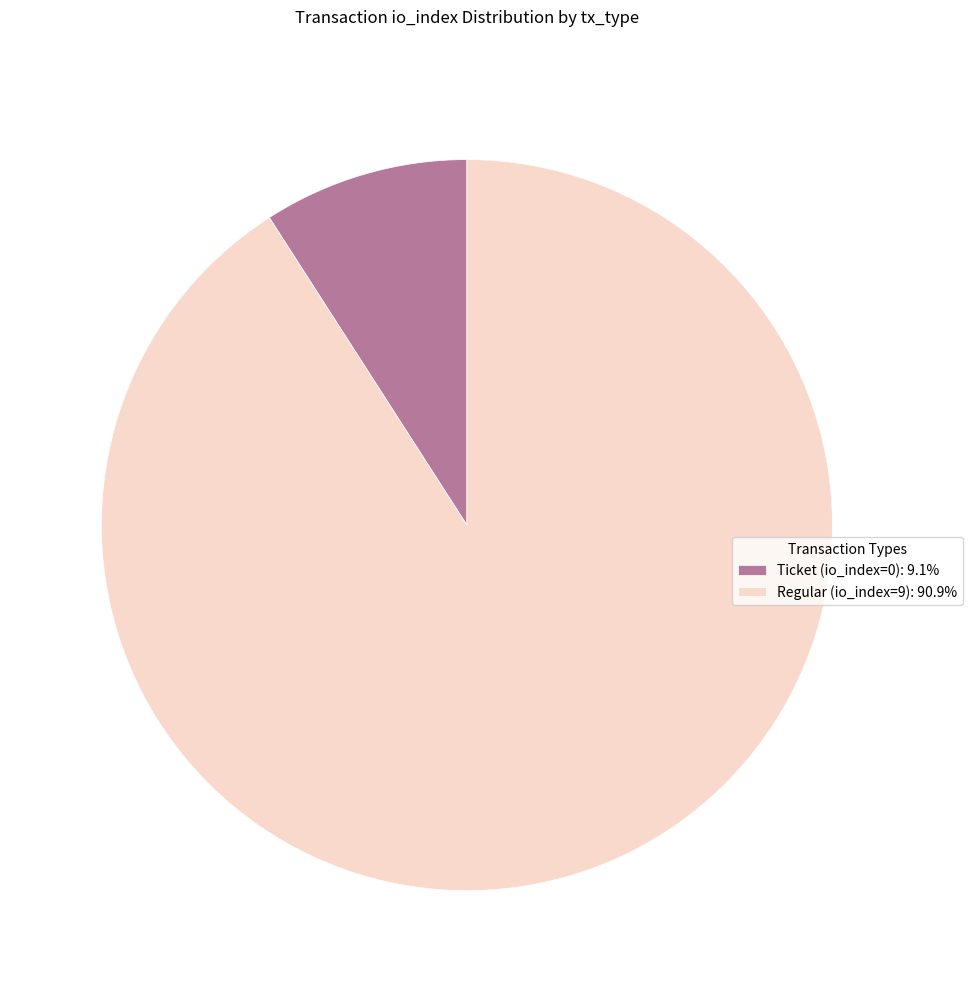

Is there a majority slice in this chart?

Yes